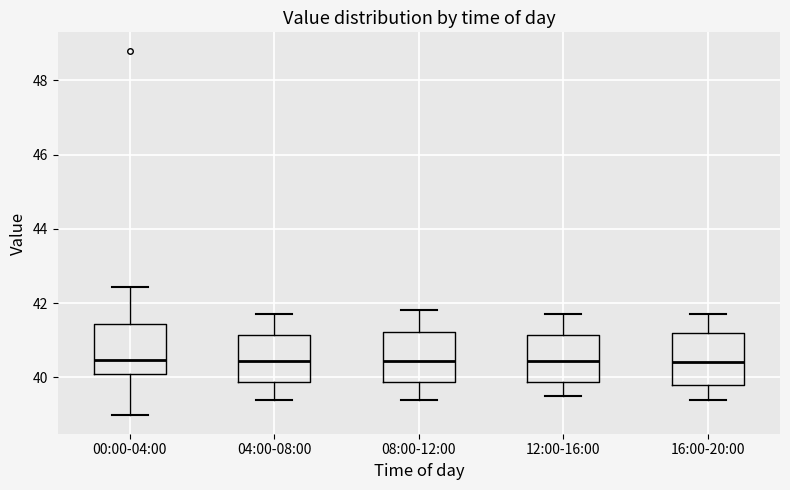

Reading left to right, read every box against the y-axis: the position of its median line, the range the box covers, and the ends of its whiskers. The values are not printed on the chart, so give them approximately, as read against the axis.

00:00-04:00: median 40.4, box 40.0 to 41.4, whiskers 39.0 to 42.4
04:00-08:00: median 40.4, box 39.8 to 41.2, whiskers 39.4 to 41.8
08:00-12:00: median 40.4, box 39.8 to 41.2, whiskers 39.4 to 41.8
12:00-16:00: median 40.4, box 39.8 to 41.2, whiskers 39.6 to 41.8
16:00-20:00: median 40.4, box 39.8 to 41.2, whiskers 39.4 to 41.8